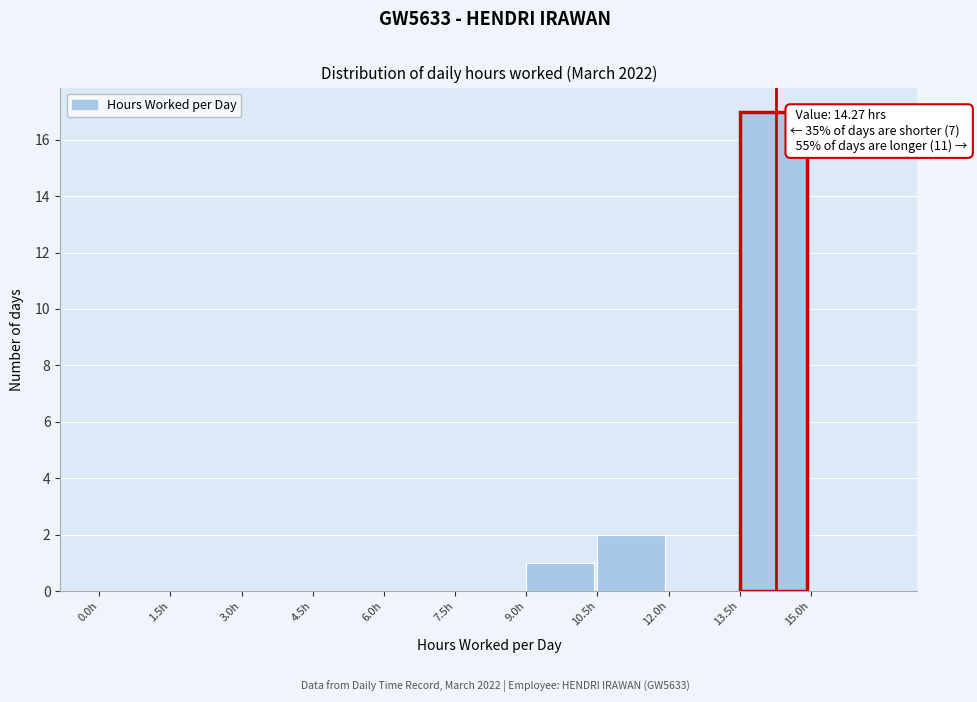

Which range on the x-axis has the tallest bar?

13.5 to 15.0